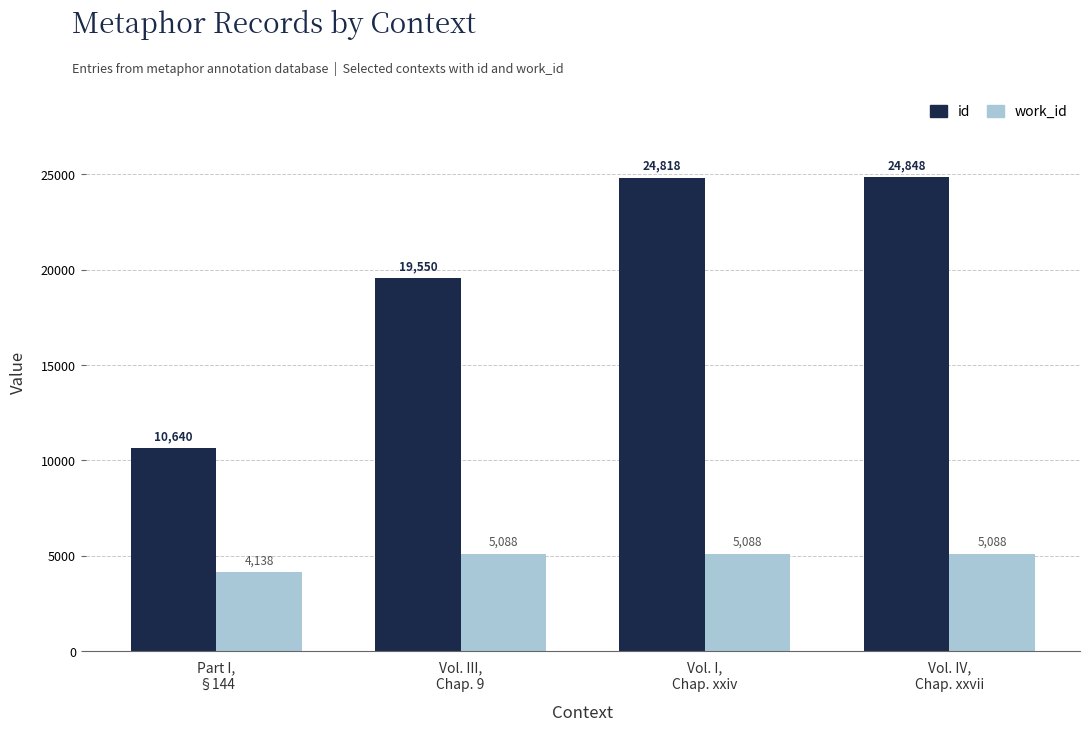

Reading left to right, extract all data points from this chart.

id: Part I,
§144=10640	Vol. III,
Chap. 9=19550	Vol. I,
Chap. xxiv=24818	Vol. IV,
Chap. xxvii=24848
work_id: Part I,
§144=4138	Vol. III,
Chap. 9=5088	Vol. I,
Chap. xxiv=5088	Vol. IV,
Chap. xxvii=5088